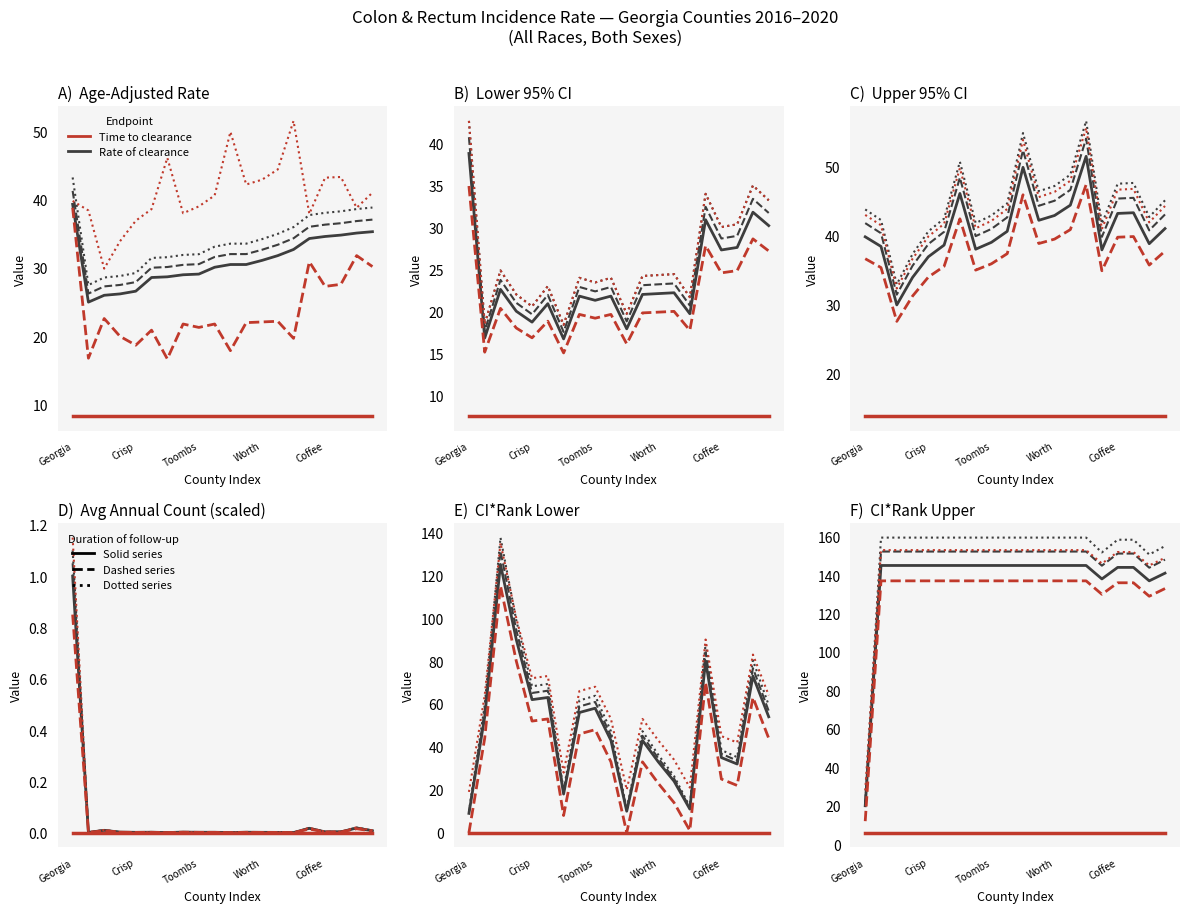

Reading right to left, what are all the values shown in this chart?

Rate of clearance (solid): 141.0	137.0	144.0	144.0	138.0	145.0	145.0	145.0	145.0	145.0	145.0	145.0	145.0	145.0	145.0	145.0	145.0	145.0	145.0	20.0
Rate of clearance (dashed): 148.1	143.8	151.2	151.2	144.9	152.2	152.2	152.2	152.2	152.2	152.2	152.2	152.2	152.2	152.2	152.2	152.2	152.2	152.2	21.0
Rate of clearance (dotted): 155.1	150.7	158.4	158.4	151.8	159.5	159.5	159.5	159.5	159.5	159.5	159.5	159.5	159.5	159.5	159.5	159.5	159.5	159.5	22.0
Time to clearance (dashed): 133.0	129.0	136.0	136.0	130.0	137.0	137.0	137.0	137.0	137.0	137.0	137.0	137.0	137.0	137.0	137.0	137.0	137.0	137.0	12.0
Time to clearance (dotted): 149.0	145.0	152.0	152.0	146.0	153.0	153.0	153.0	153.0	153.0	153.0	153.0	153.0	153.0	153.0	153.0	153.0	153.0	153.0	28.0
Time to clearance (solid): 6.0	6.0	6.0	6.0	6.0	6.0	6.0	6.0	6.0	6.0	6.0	6.0	6.0	6.0	6.0	6.0	6.0	6.0	6.0	6.0